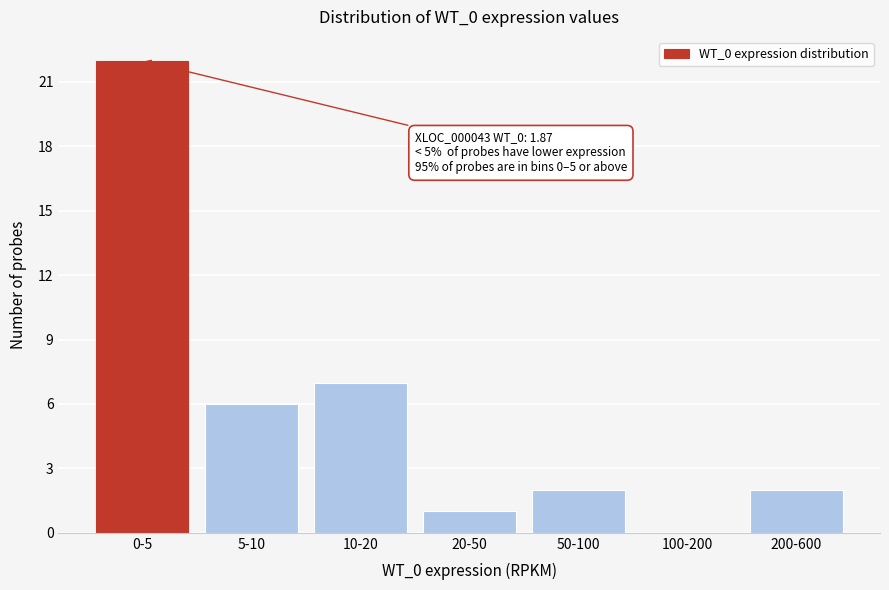

Reading left to right, extract all data points from this chart.

0-5=22	5-10=6	10-20=7	20-50=1	50-100=2	100-200=0	200-600=2